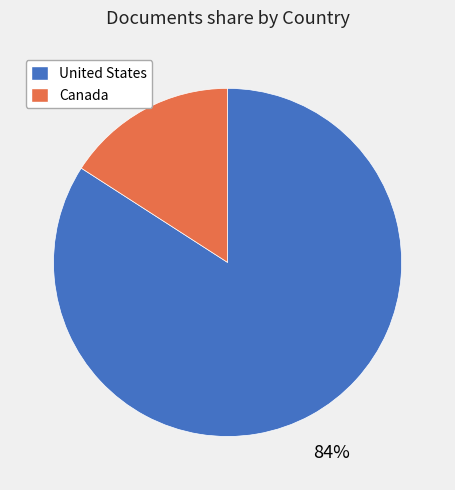

What is the majority slice?

United States